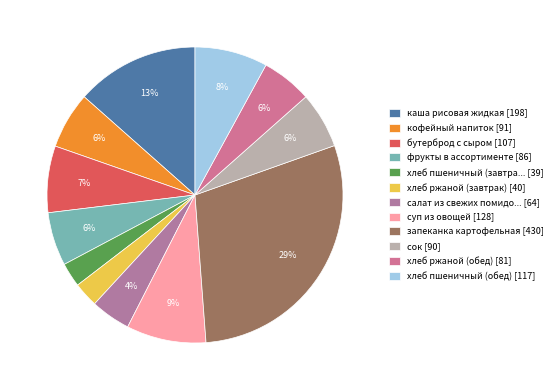

How many segments does this pie chart have?

12